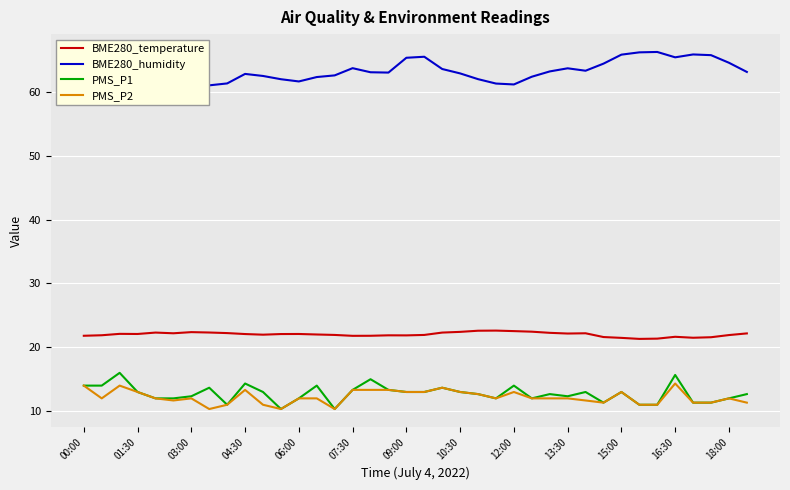

True or false: PMS_P1 has a value of 22.2 at 15:00.

False